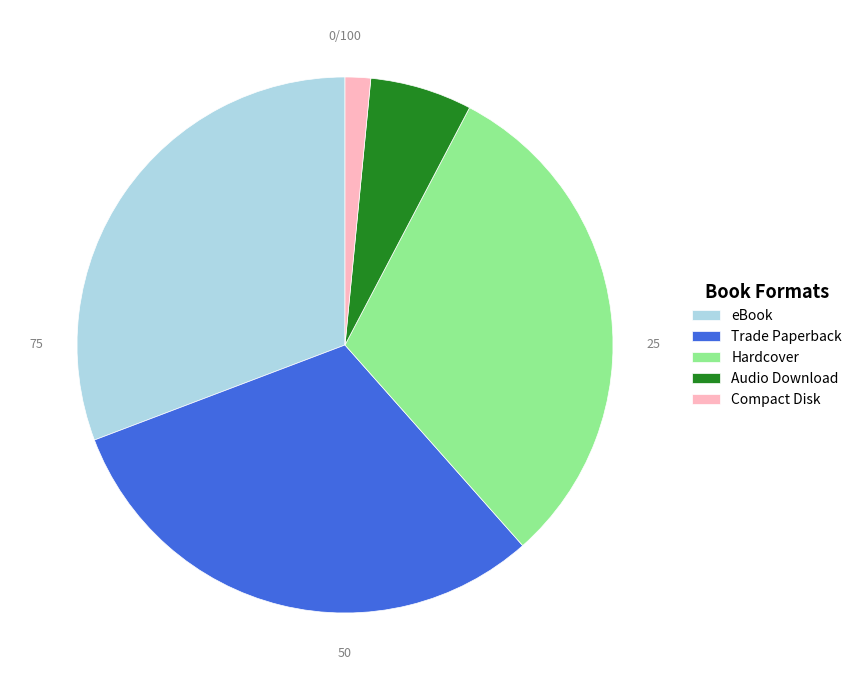

True or false: Trade Paperback accounts for 41% of the total.

False